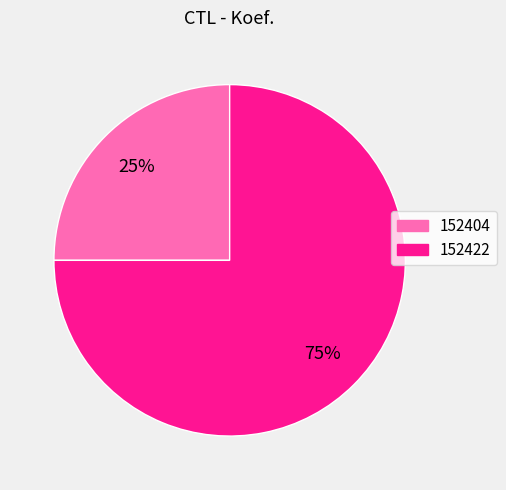

Is the sum of 152404 and 152422 greater than half?

Yes